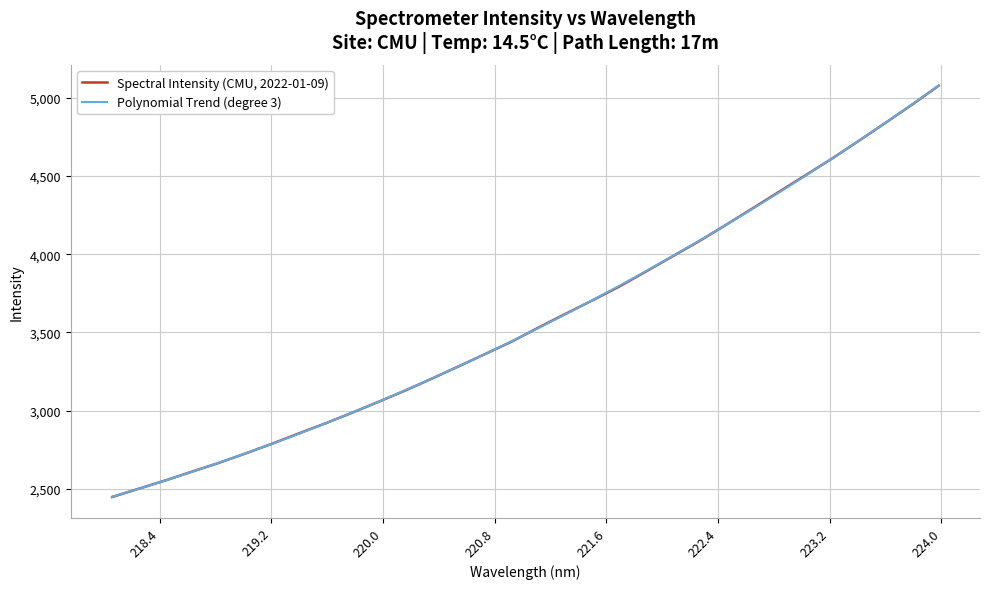

What is the lowest value of the Spectral Intensity (CMU, 2022-01-09) series?

2447.3